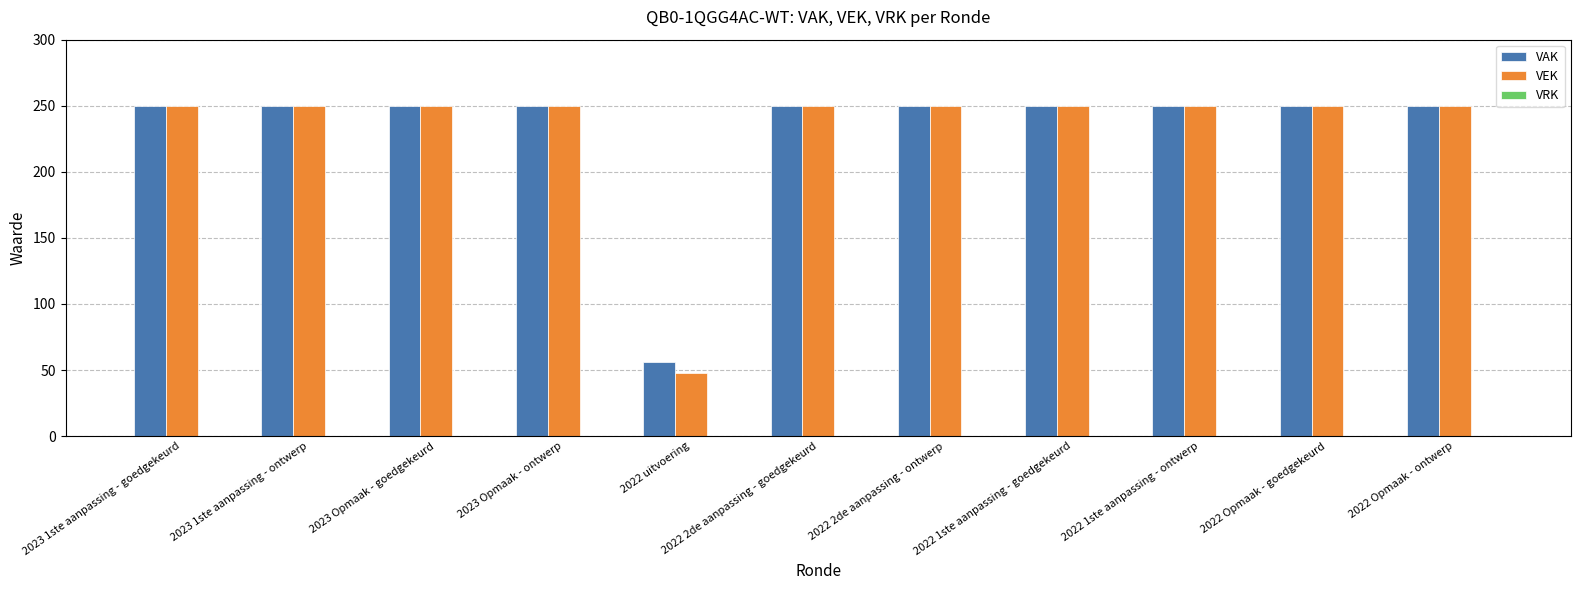

Which category has the lowest value across all series?

2022 uitvoering